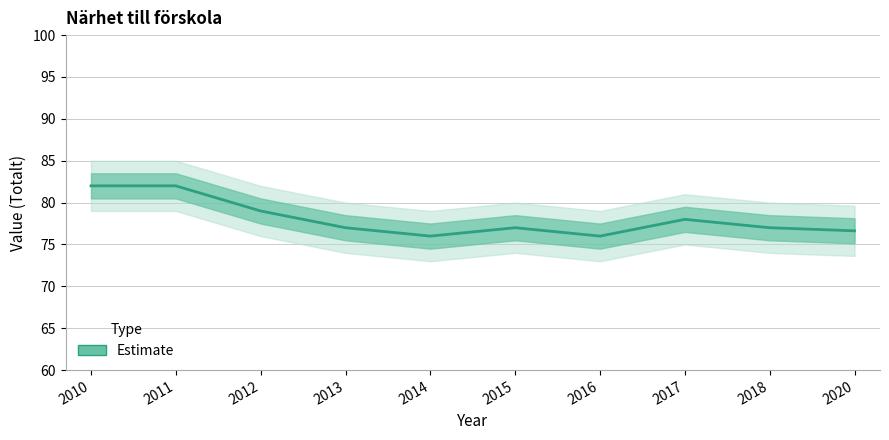

What is the smallest value displayed?

76.0